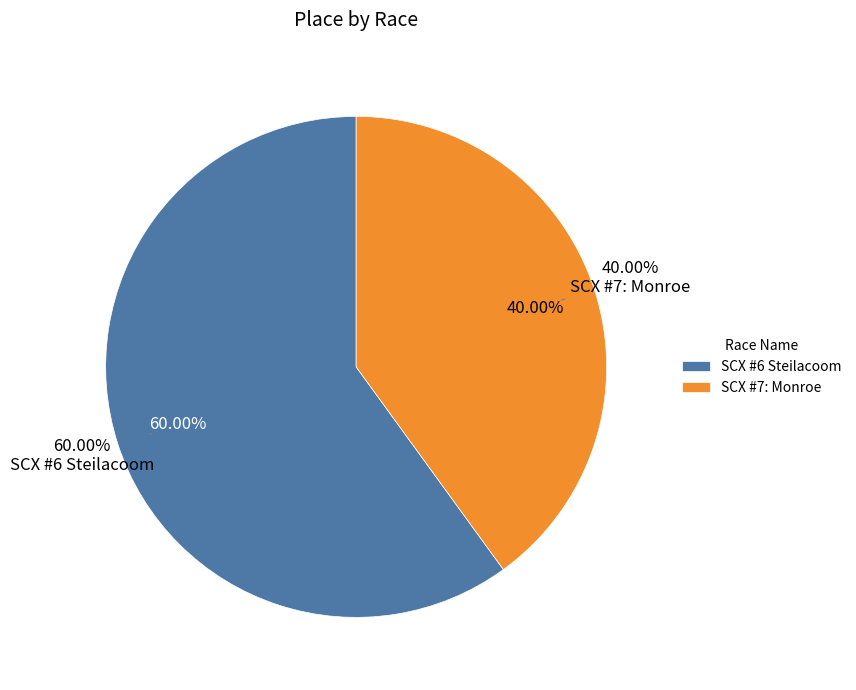

What is the change in value from SCX #6 Steilacoom to SCX #7: Monroe?

-1